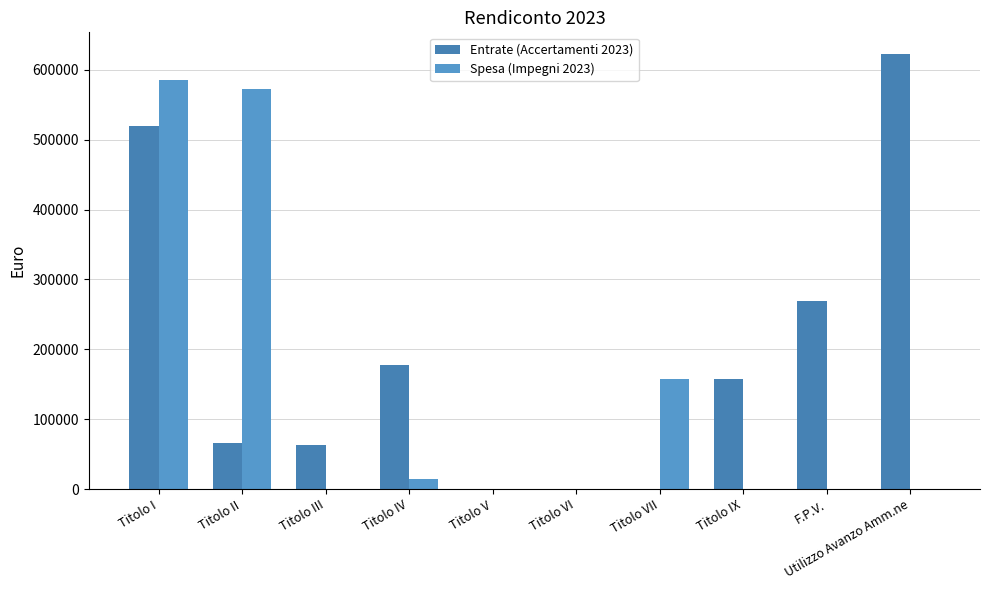

What is the difference between the maximum and minimum values in the Entrate (Accertamenti 2023) series?

622504.0